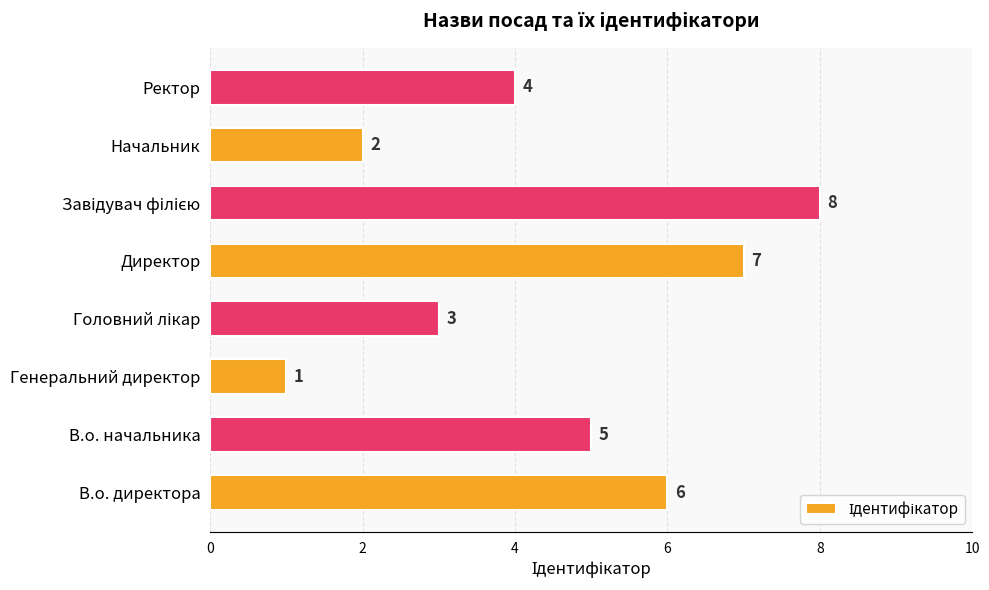

Reading top to bottom, transcribe all the data shown in this chart.

4	2	8	7	3	1	5	6